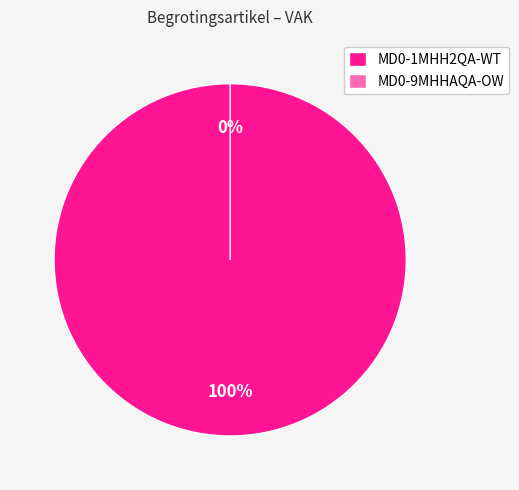

What is the smallest slice in the pie chart?

MD0-9MHHAQA-OW